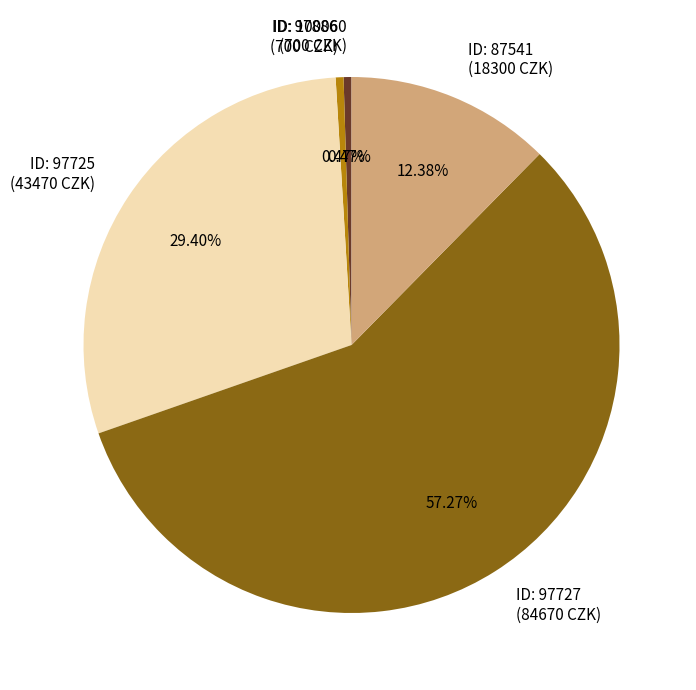

How many segments does this pie chart have?

5